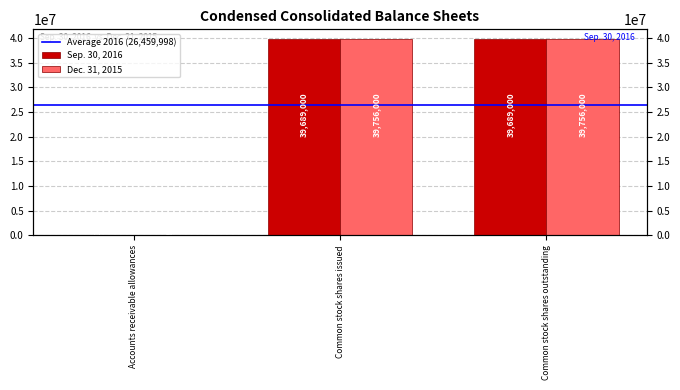

At which category is the sum across all series the highest?

Common stock shares issued